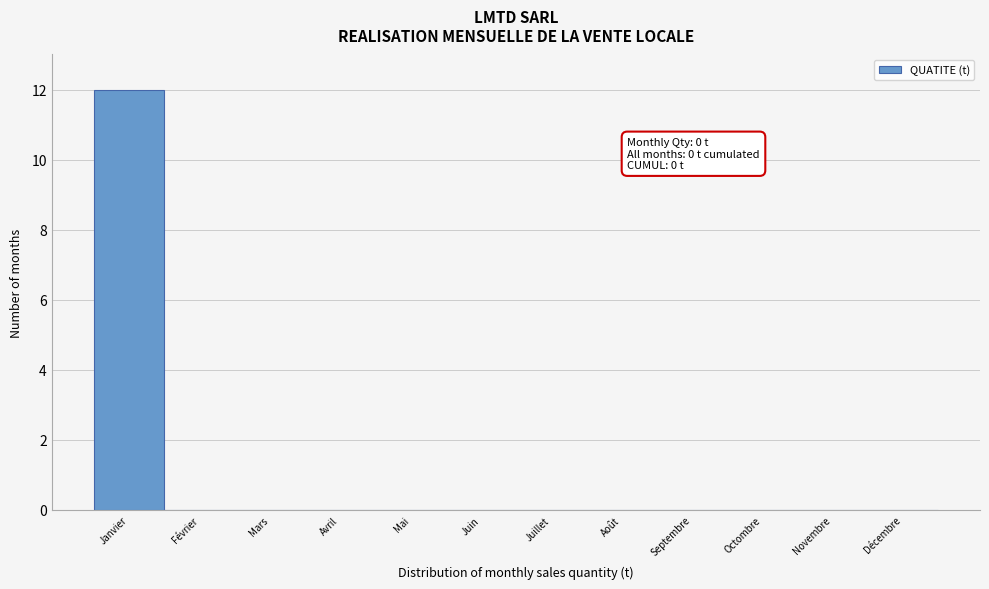

Reading left to right, transcribe all the data shown in this chart.

Janvier=12	Février=0	Mars=0	Avril=0	Mai=0	Juin=0	Juillet=0	Août=0	Septembre=0	Octombre=0	Novembre=0	Décembre=0